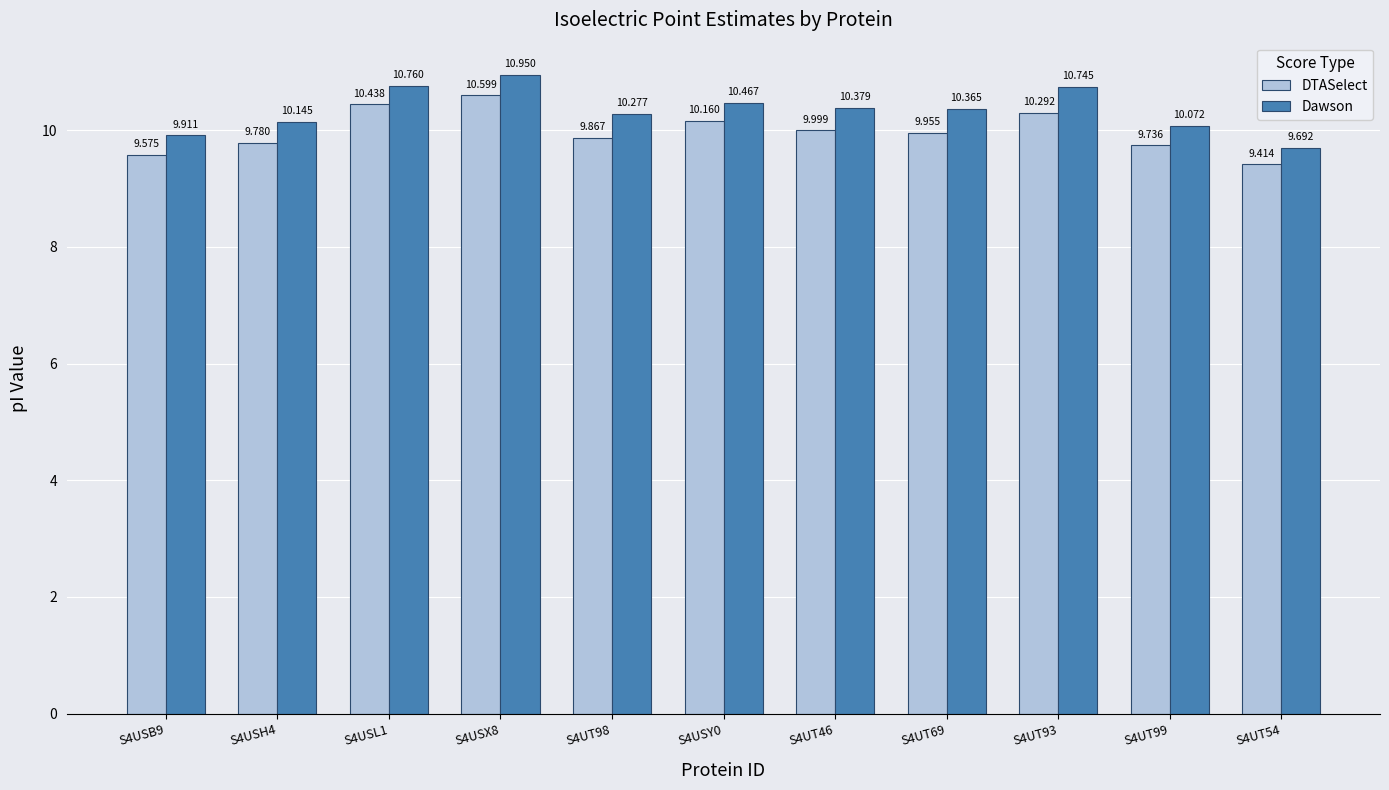

At how many categories does at least one series exceed 10?

9